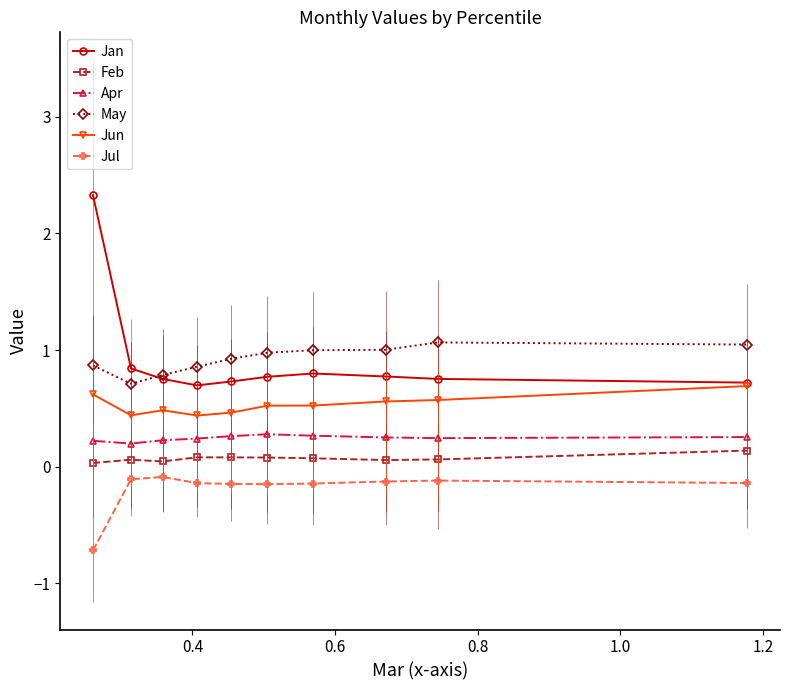

How many lines are shown in the chart?

6